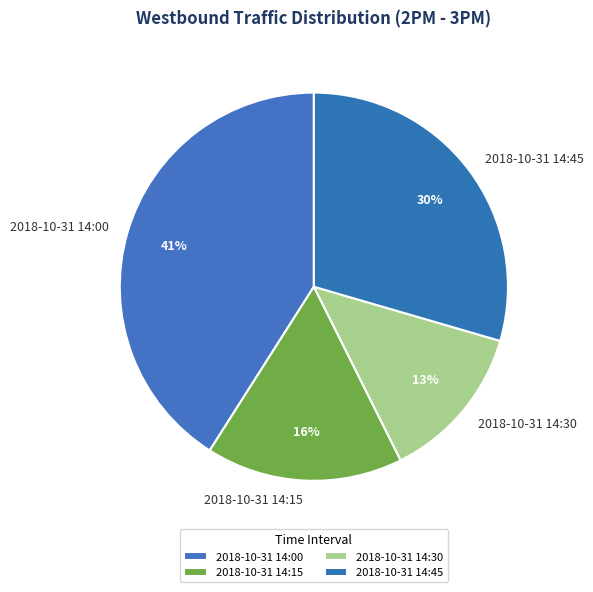

Which has a higher value, 2018-10-31 14:30 or 2018-10-31 14:45?

2018-10-31 14:45